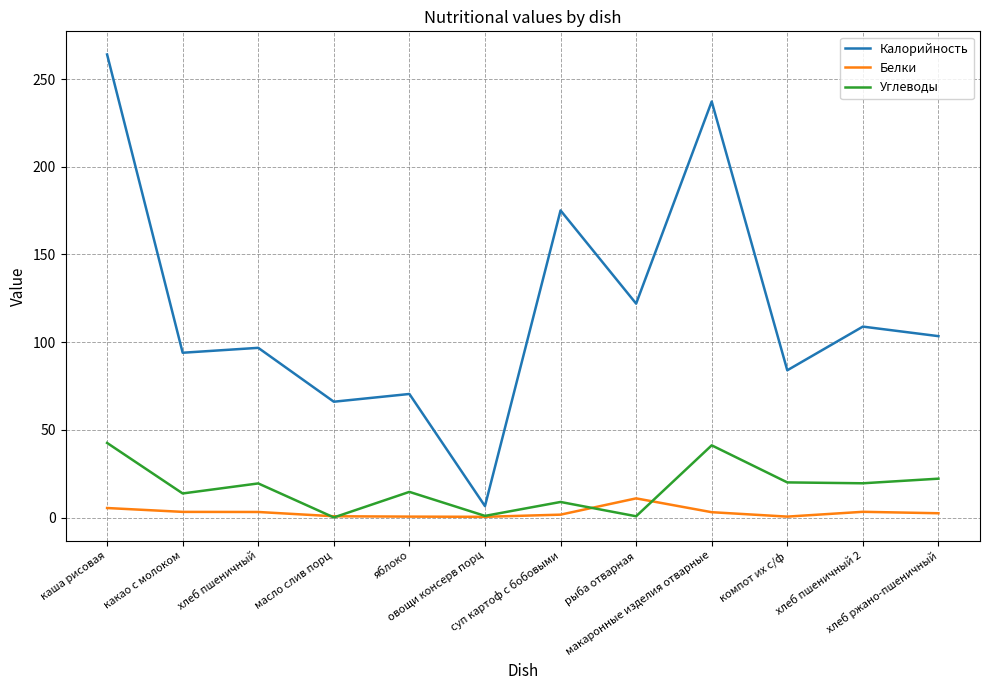

Which series has the largest total across all categories?

Калорийность